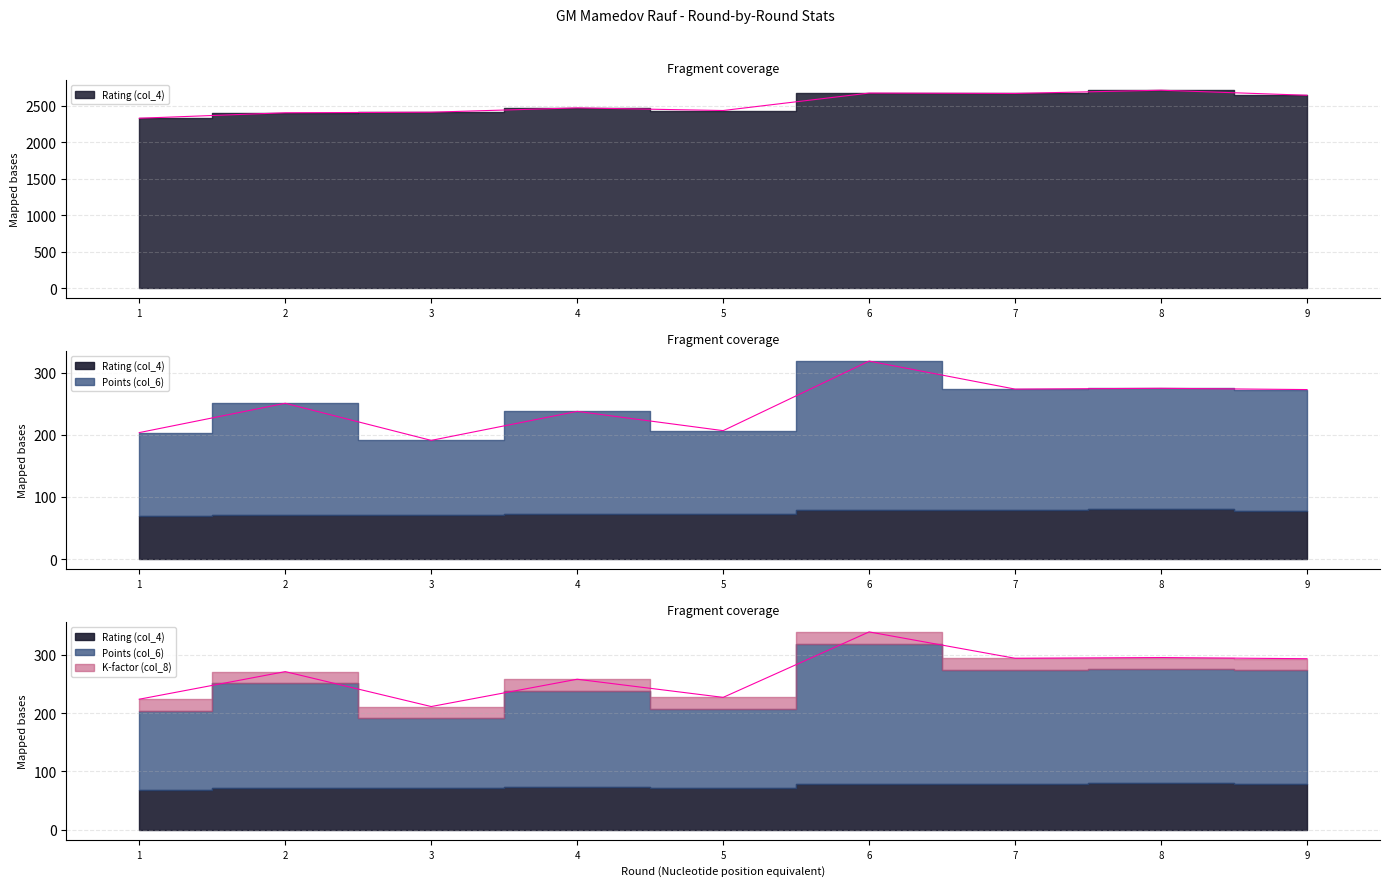

The Points (col_6) series shows 206.8 at 5. True or false?

True